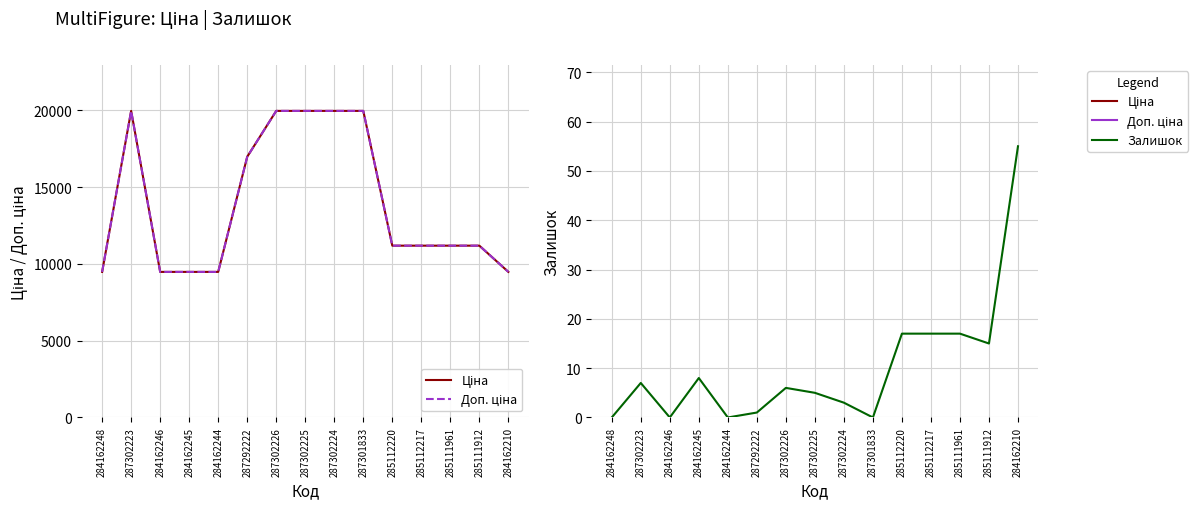

List the series in order of their peak value, highest first.

Ціна, Доп. ціна, Залишок